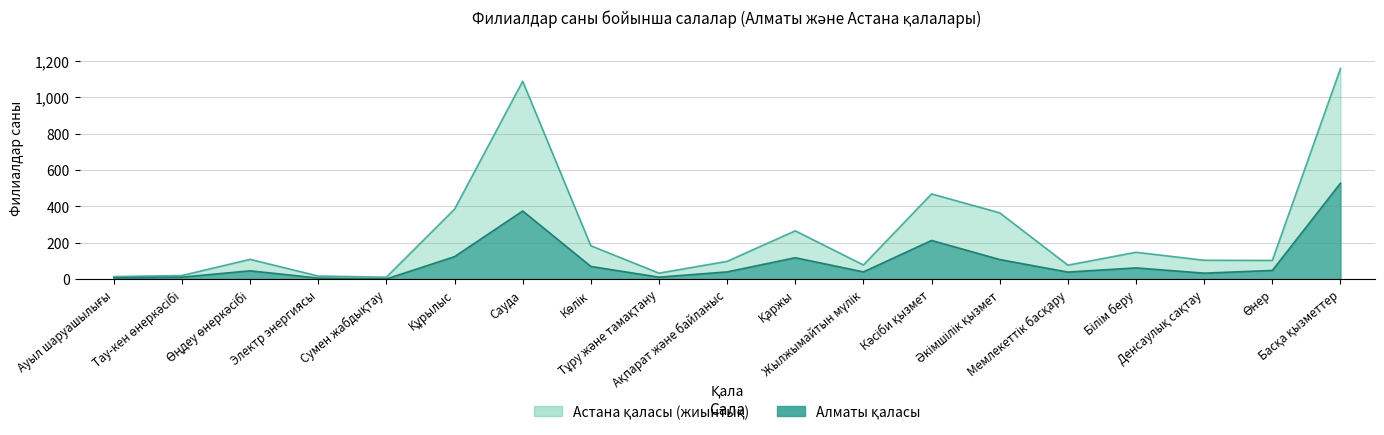

What is the sum of the Астана қаласы values at Құрылыс and Білім беру?

533